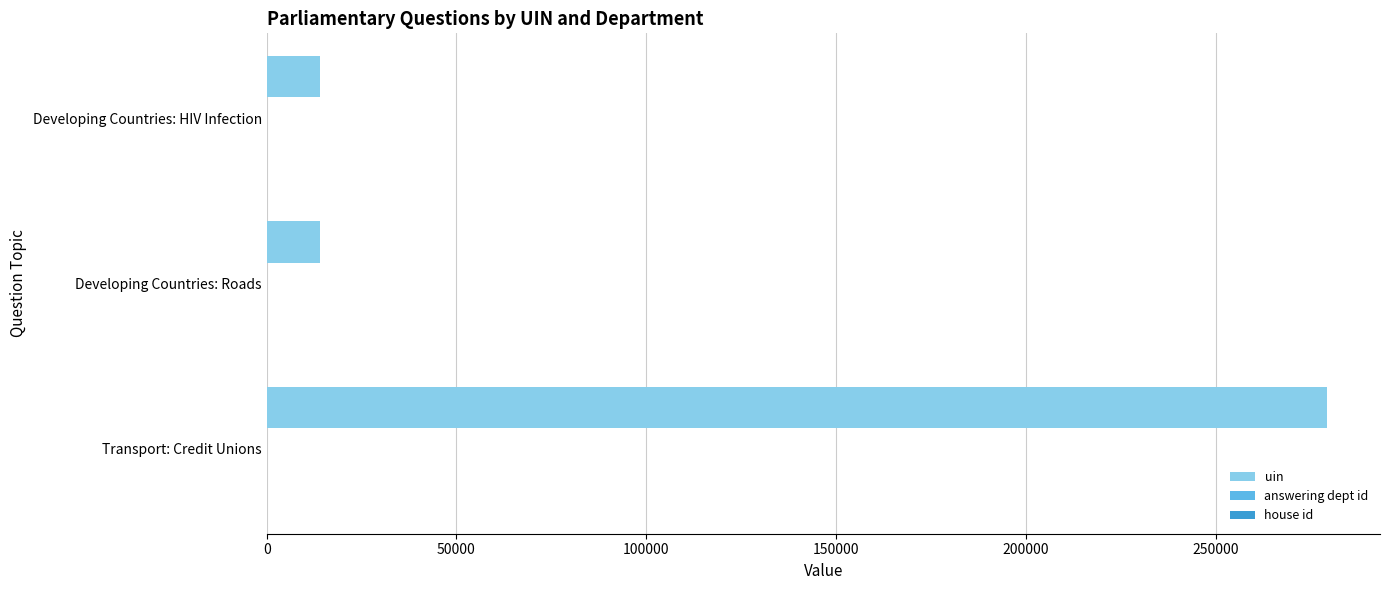

At which category is the sum across all series the highest?

Transport: Credit Unions